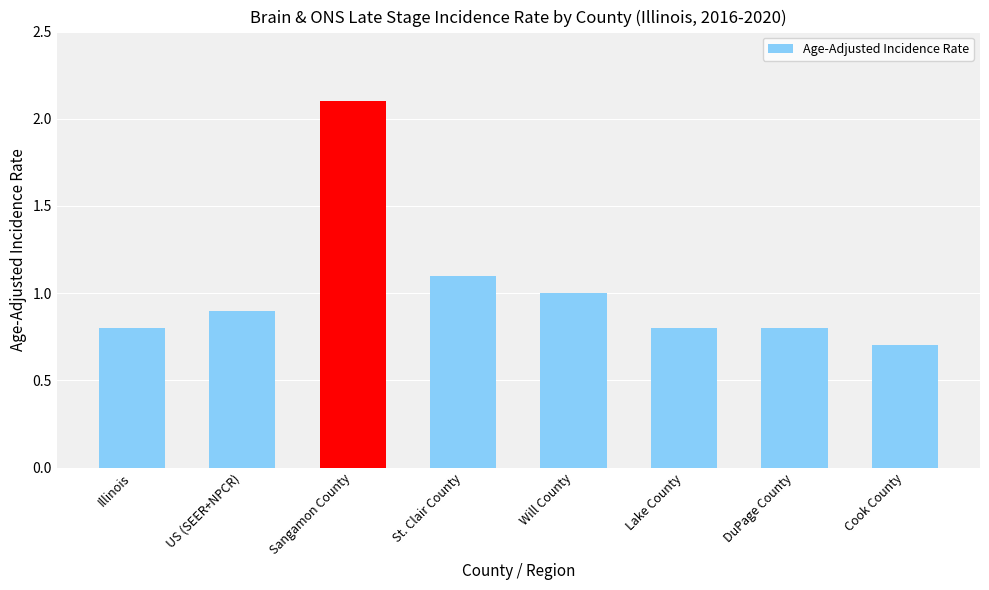

What is the smallest value displayed?

0.7